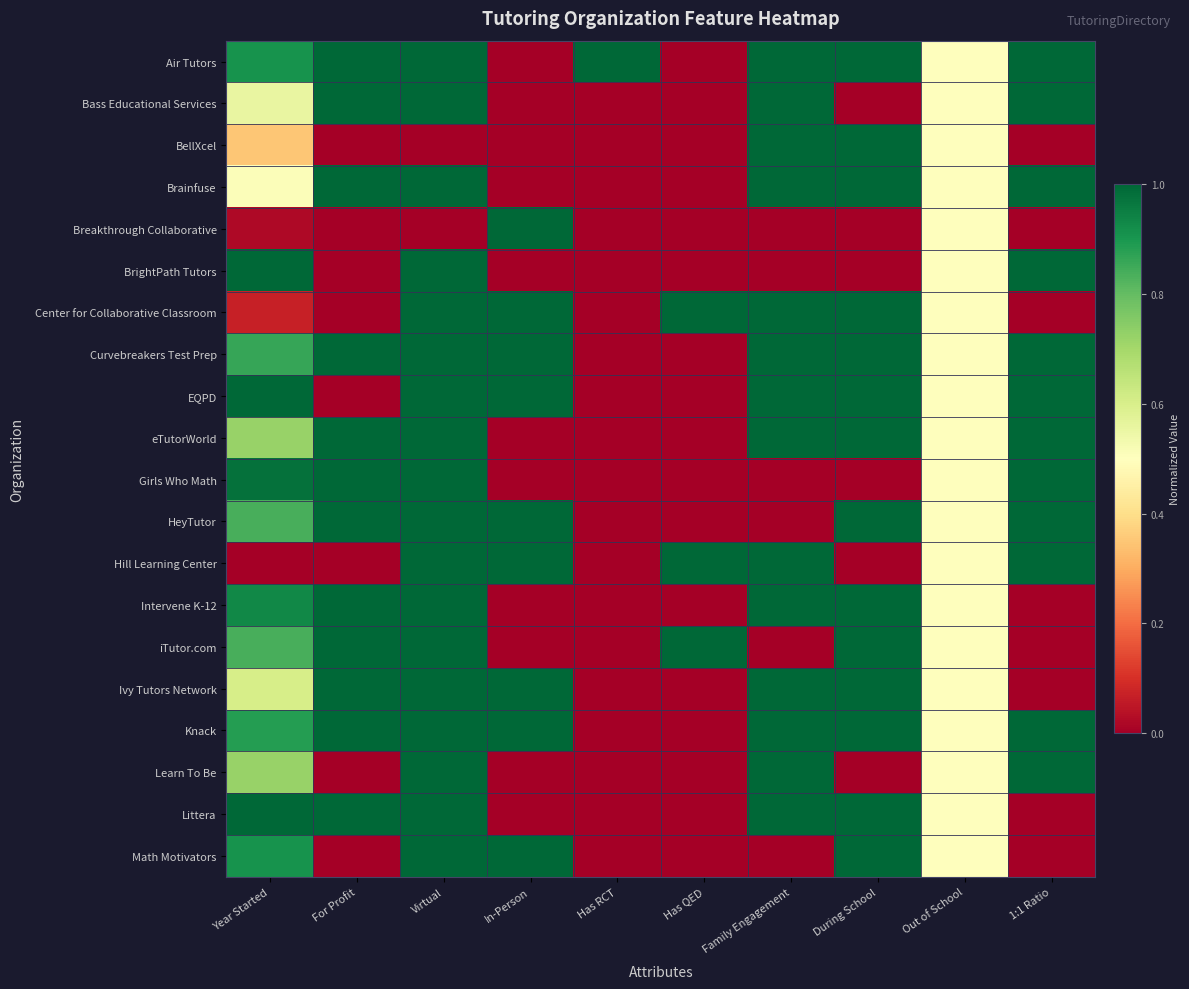

What is the total value across all series at Virtual?

18.0